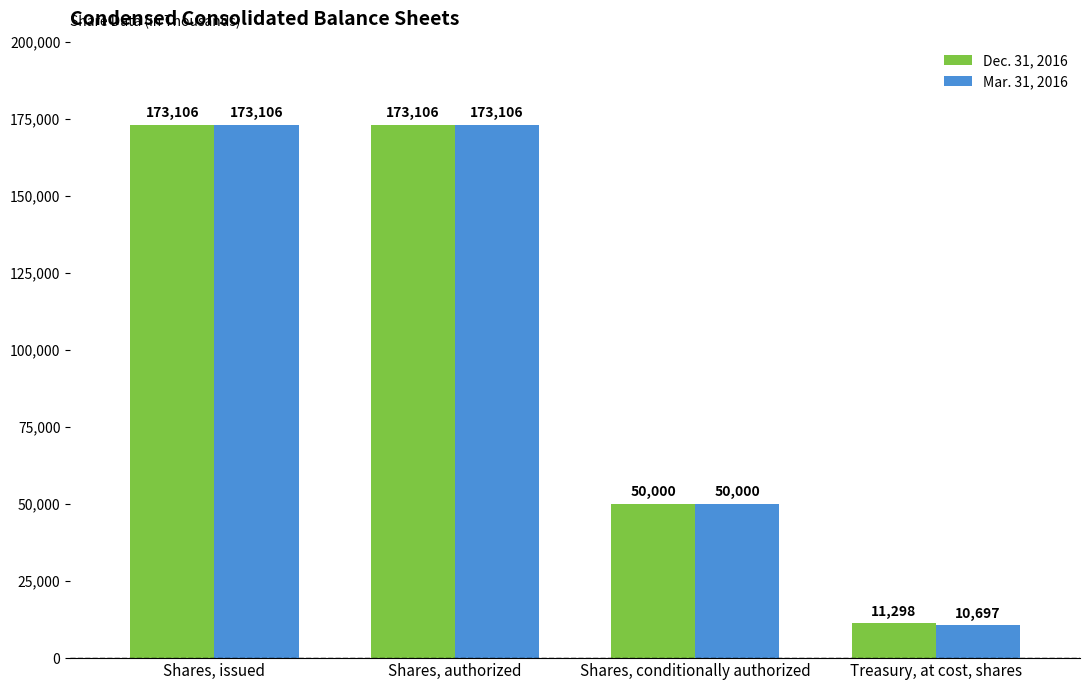

The Mar. 31, 2016 series shows 173106 at Shares, issued. True or false?

True